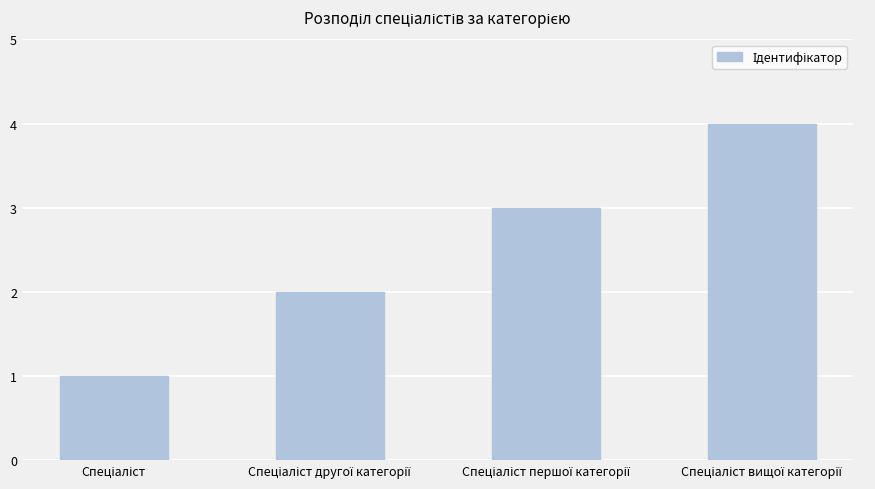

What is the greatest value displayed?

4